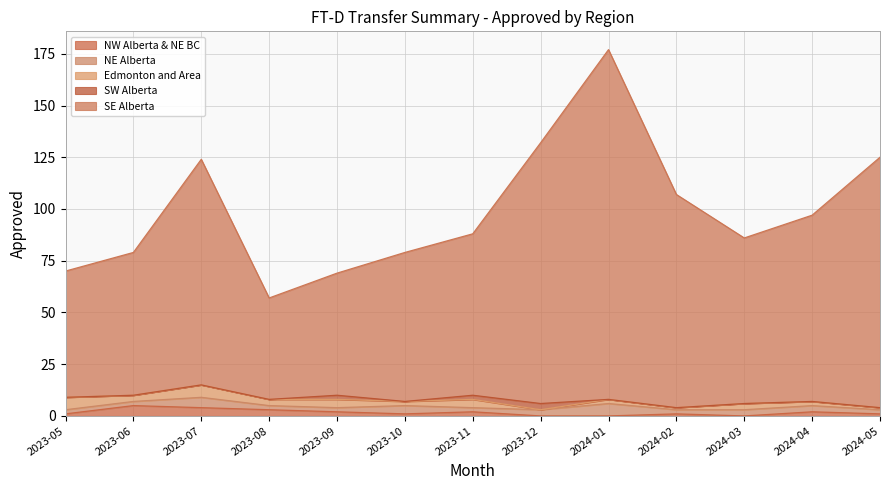

Which series has the largest total across all categories?

SE Alberta